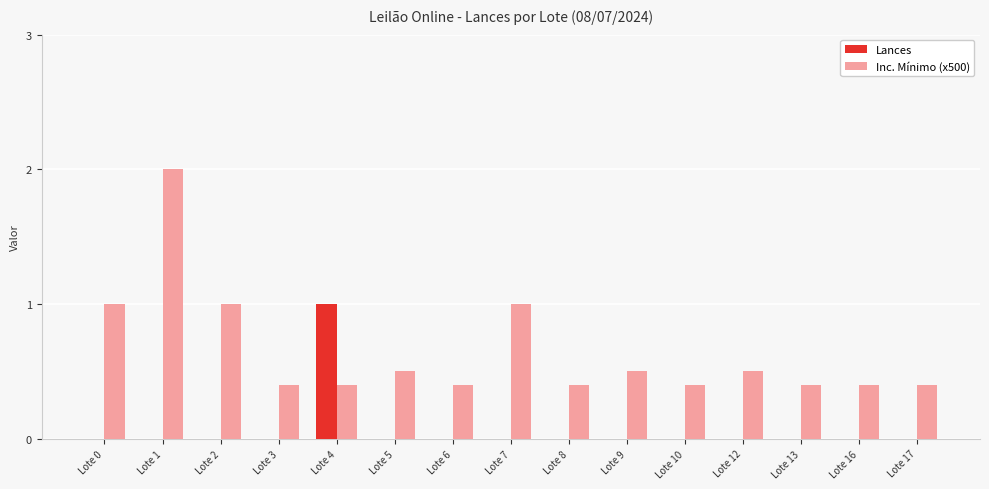

Which series changed the most between Lote 12 and Lote 17?

Inc. Mínimo (x500)